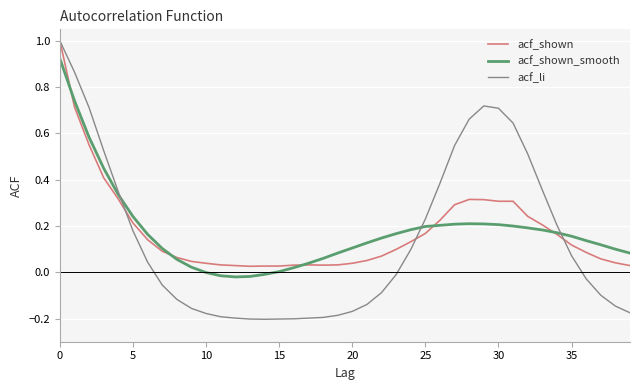

What is the greatest value displayed?

1.0